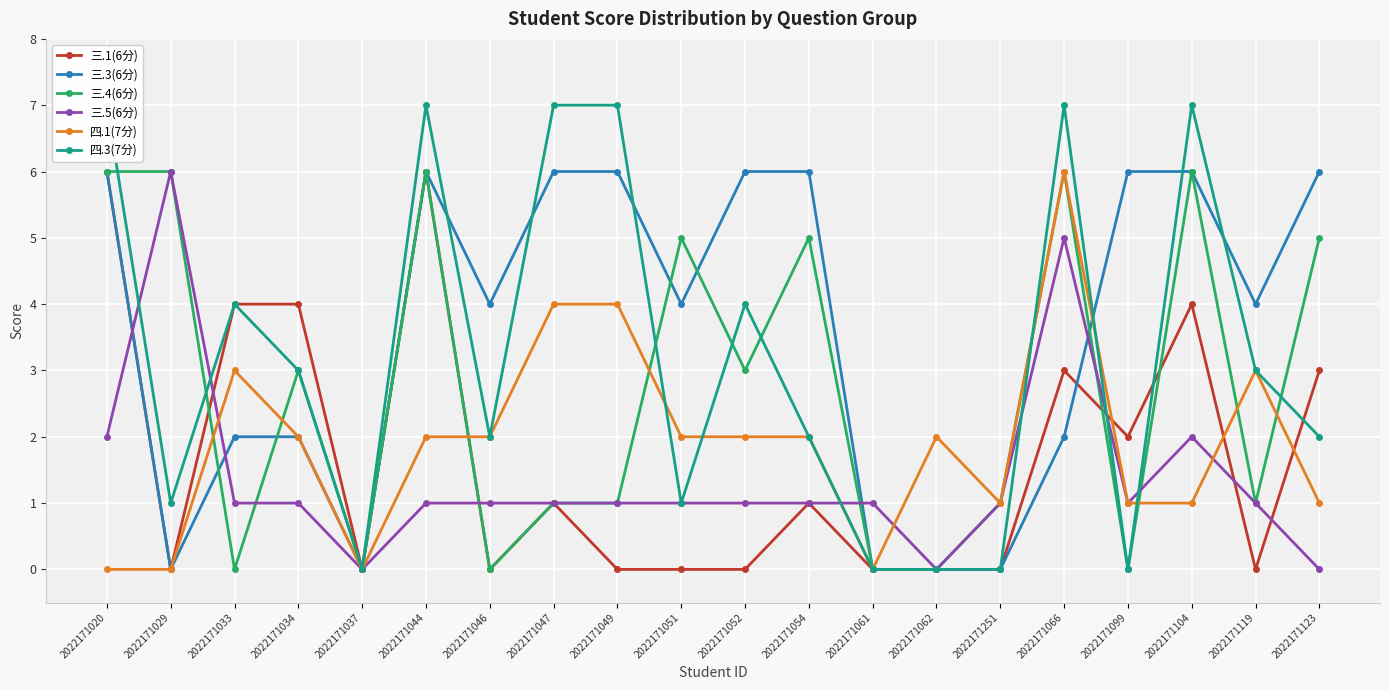

Rank the series by their maximum value, from lowest to highest.

三.1(6分), 三.3(6分), 三.4(6分), 三.5(6分), 四.1(7分), 四.3(7分)